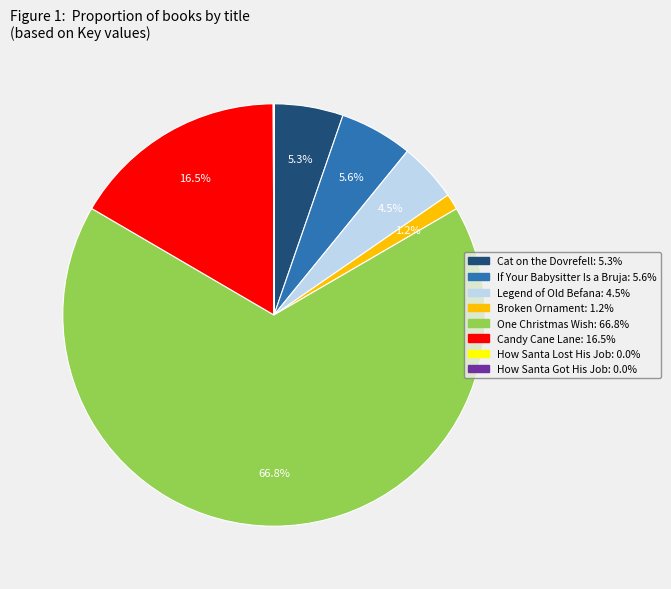

Is One Christmas Wish the majority of the pie?

Yes